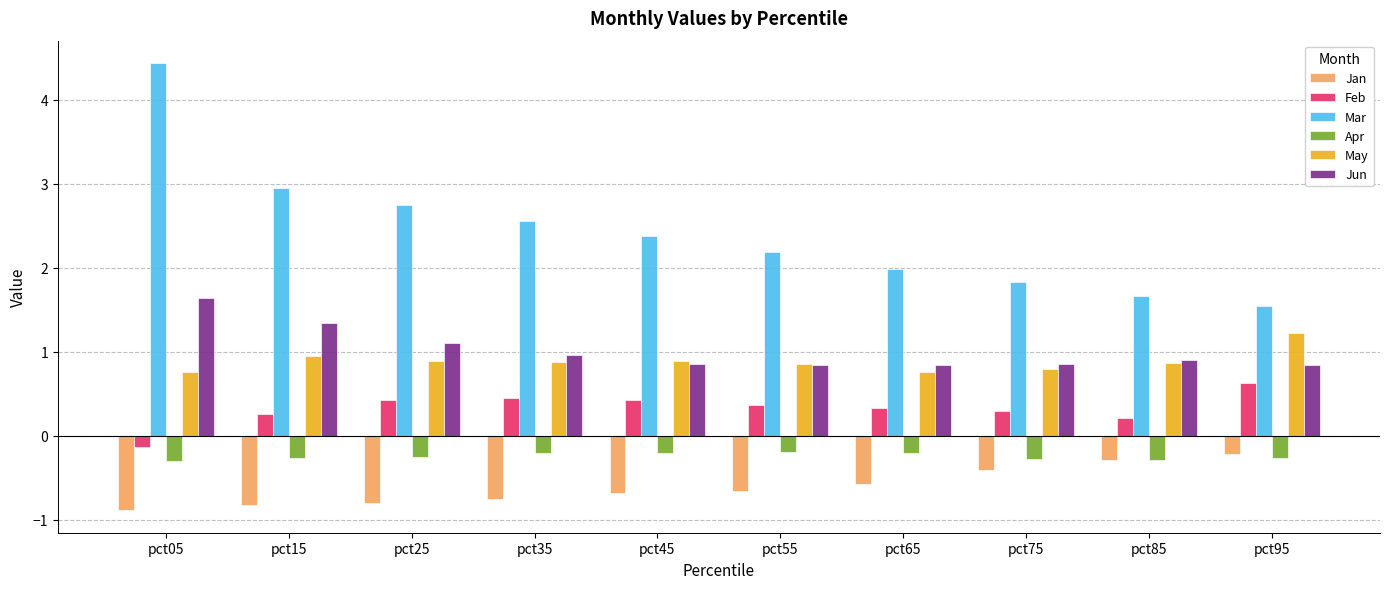

At how many categories does at least one series exceed 4?

1